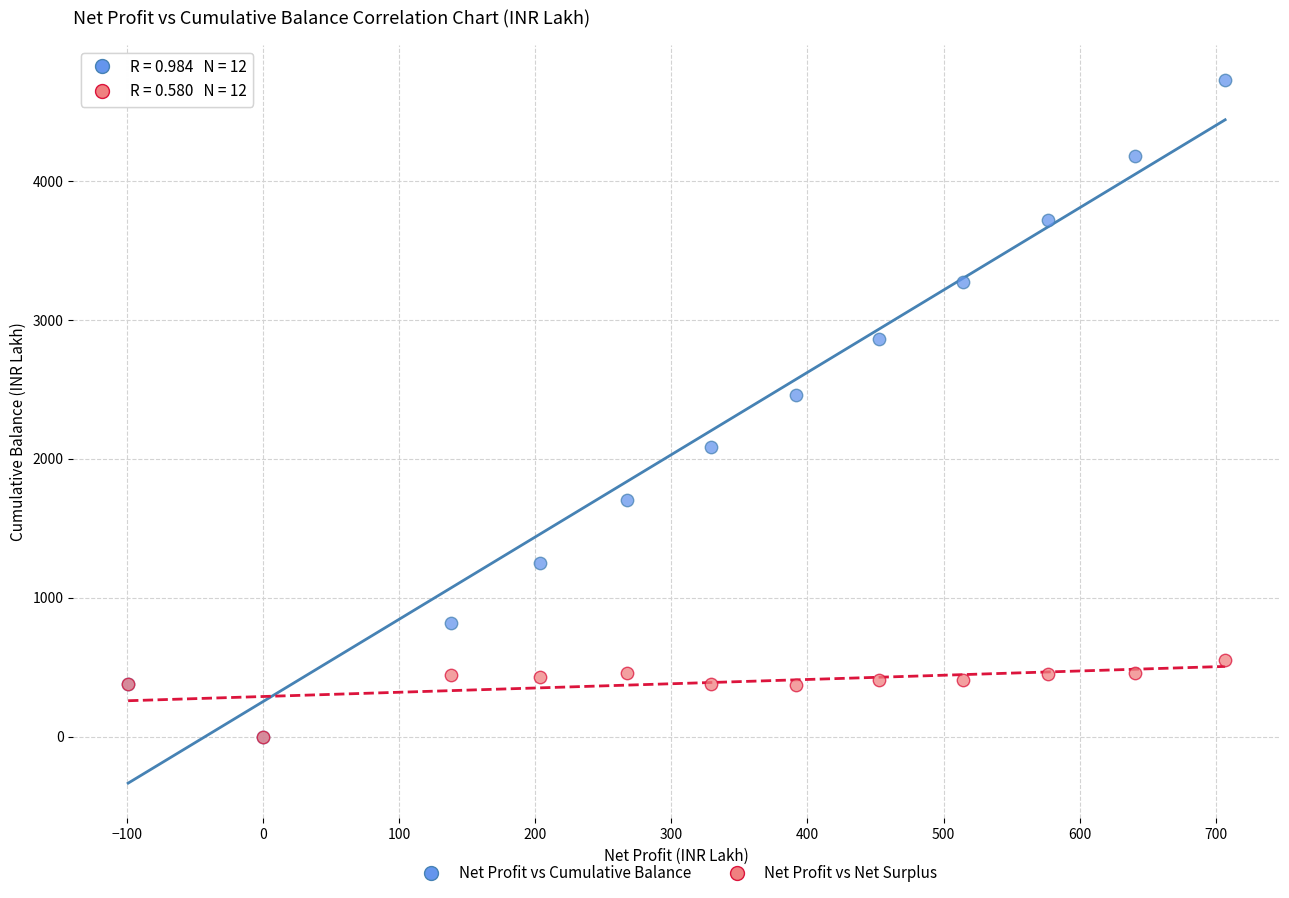

In the Net Profit vs Cumulative Balance series, what Y value is closest to 2363?

2456.8